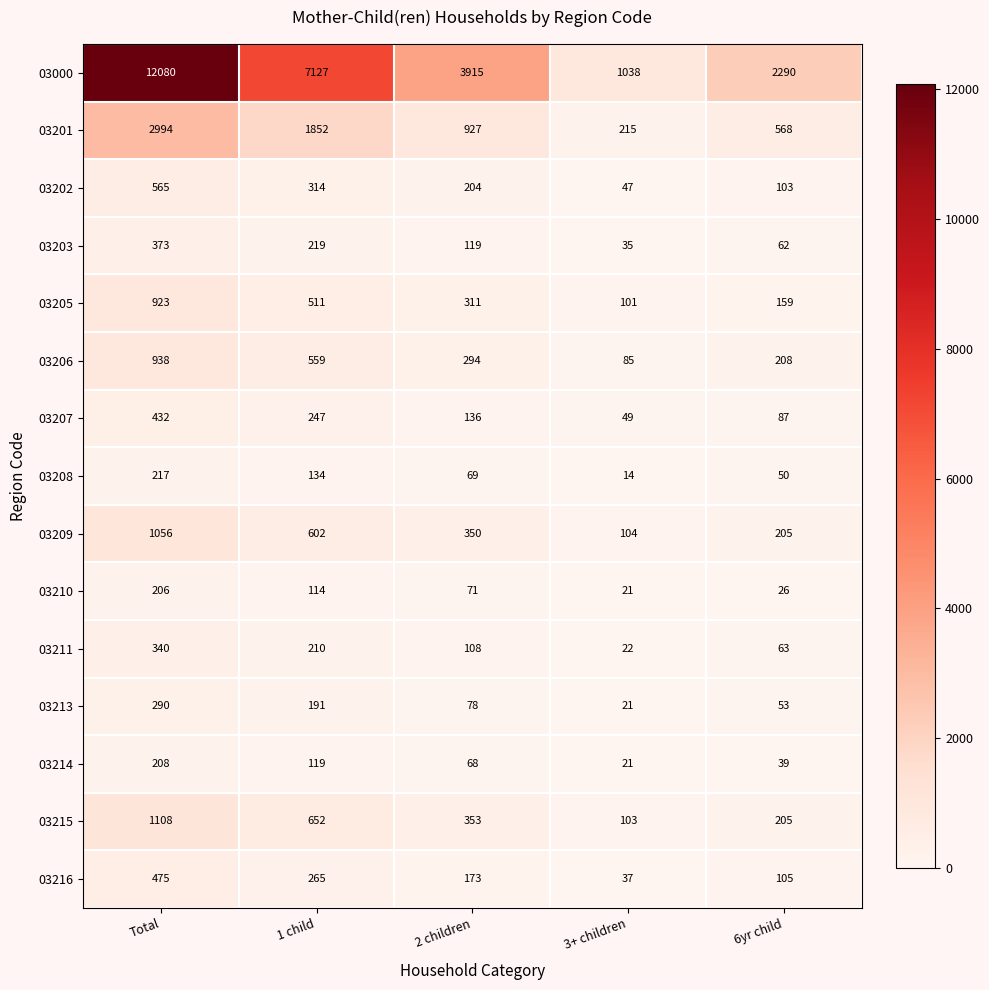

How many distinct data groups are displayed?

15